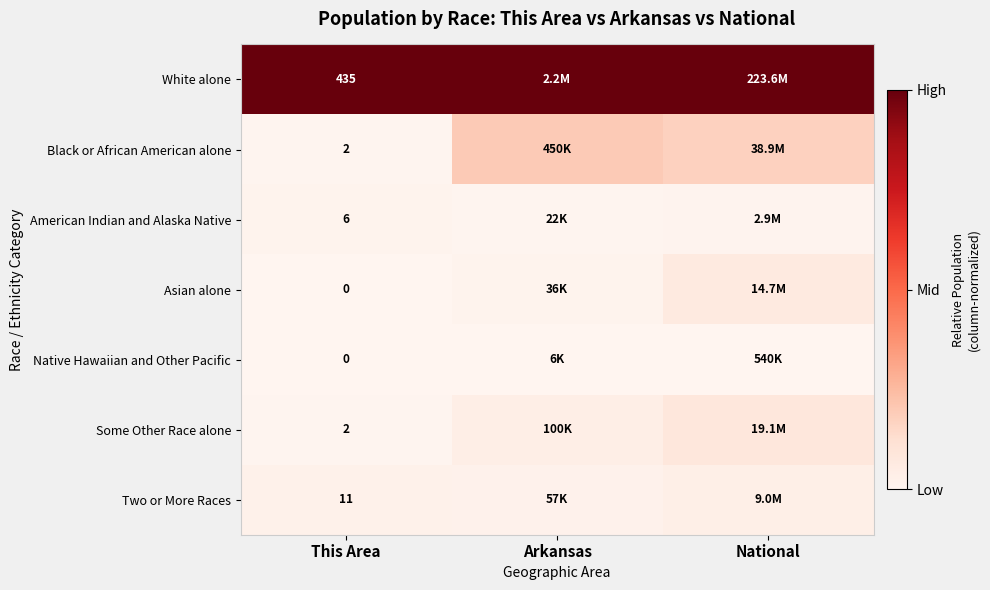

Which series has the largest total across all categories?

White alone